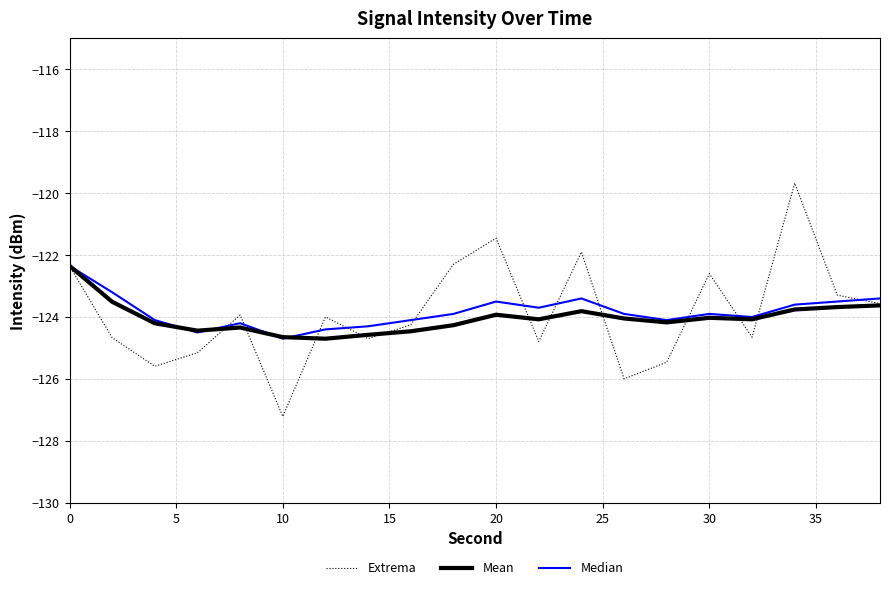

What is the minimum value shown in the chart?

-127.2